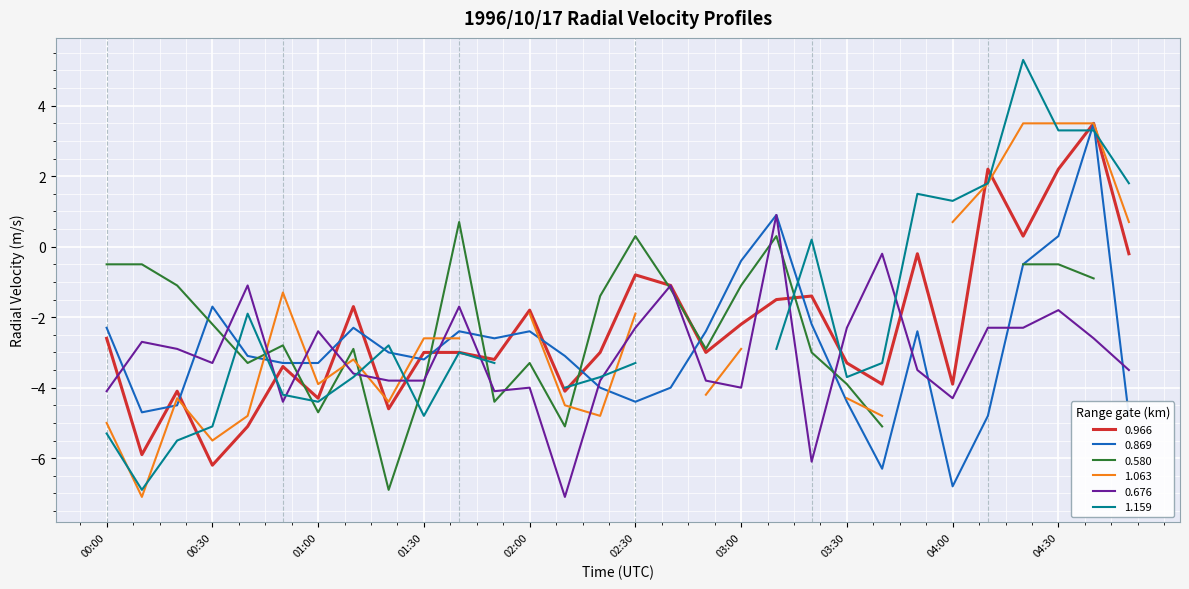

True or false: 0.676 has a value of -3.3 at 00:30.

True